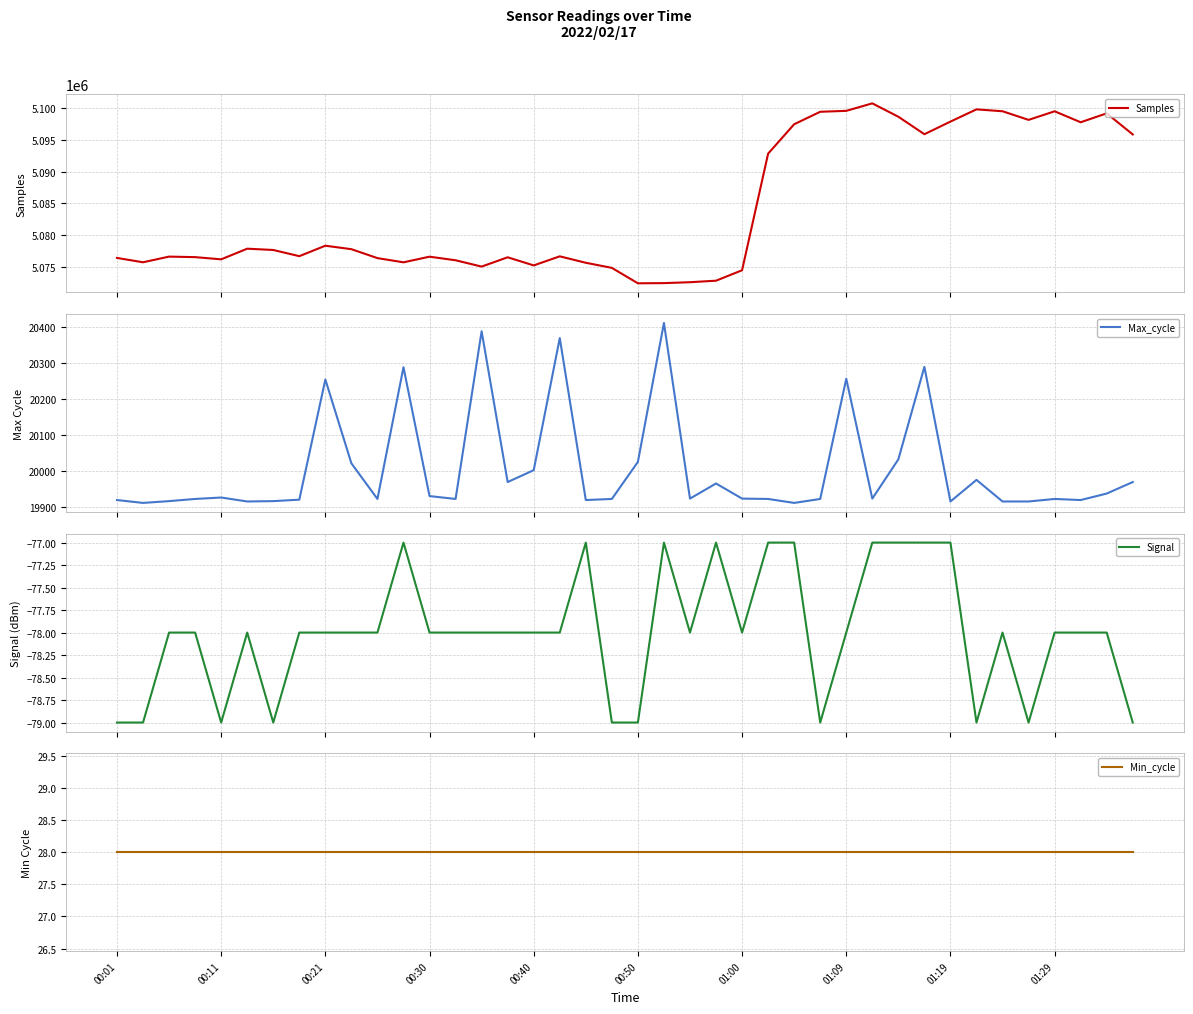

Which series has the widest spread of values?

Samples